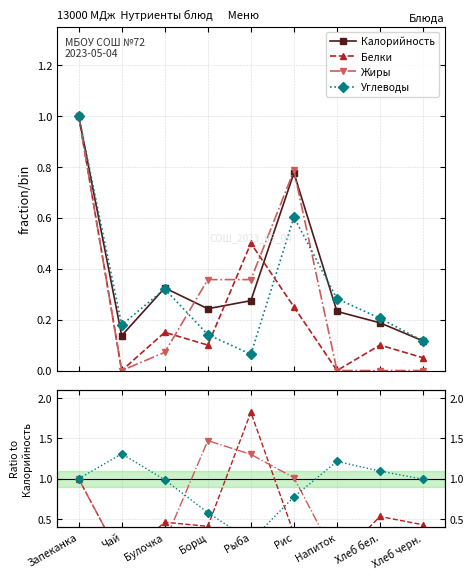

What is the maximum value shown in the chart?

1.8